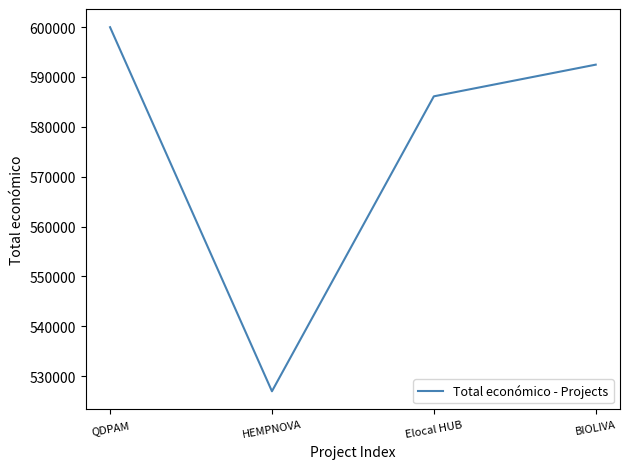

Reading right to left, transcribe all the data shown in this chart.

BIOLIVA=592475	Elocal HUB=586120	HEMPNOVA=526962	QDPAM=599986